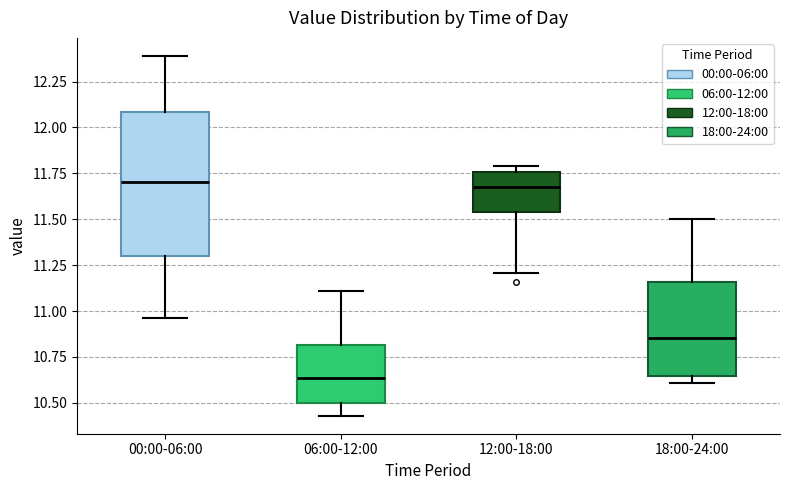

Which box is the tallest, from its lower edge to its upper edge?

00:00-06:00